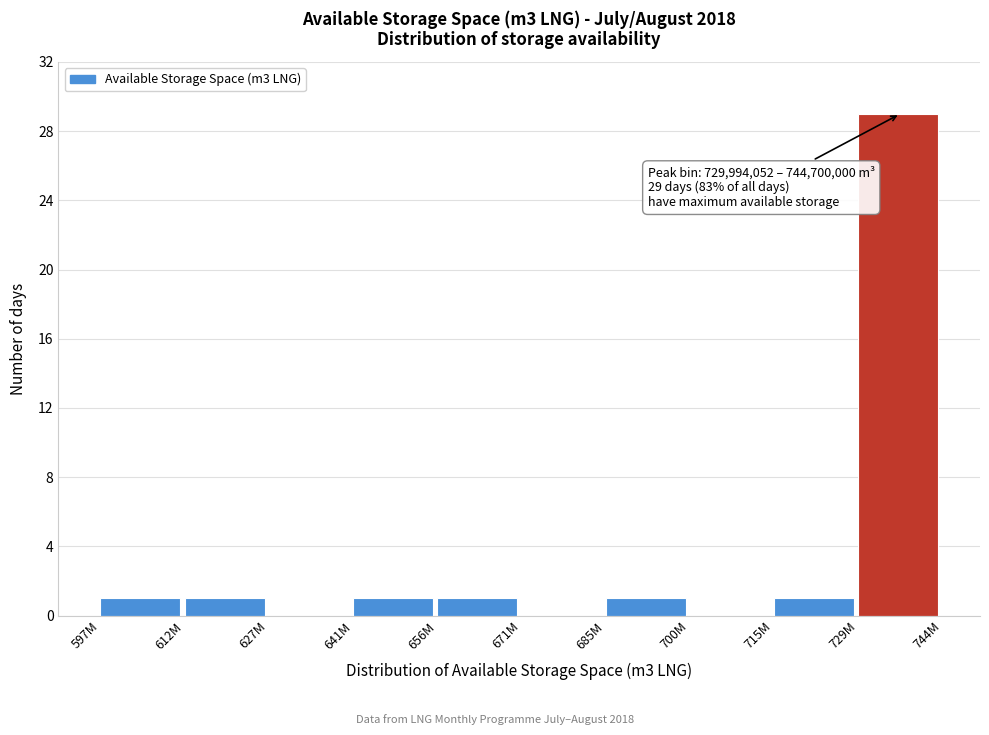

Reading left to right, what are all the values shown in this chart?

597M=1	612M=1	627M=0	641M=1	656M=1	671M=0	685M=1	700M=0	715M=1	729M=29